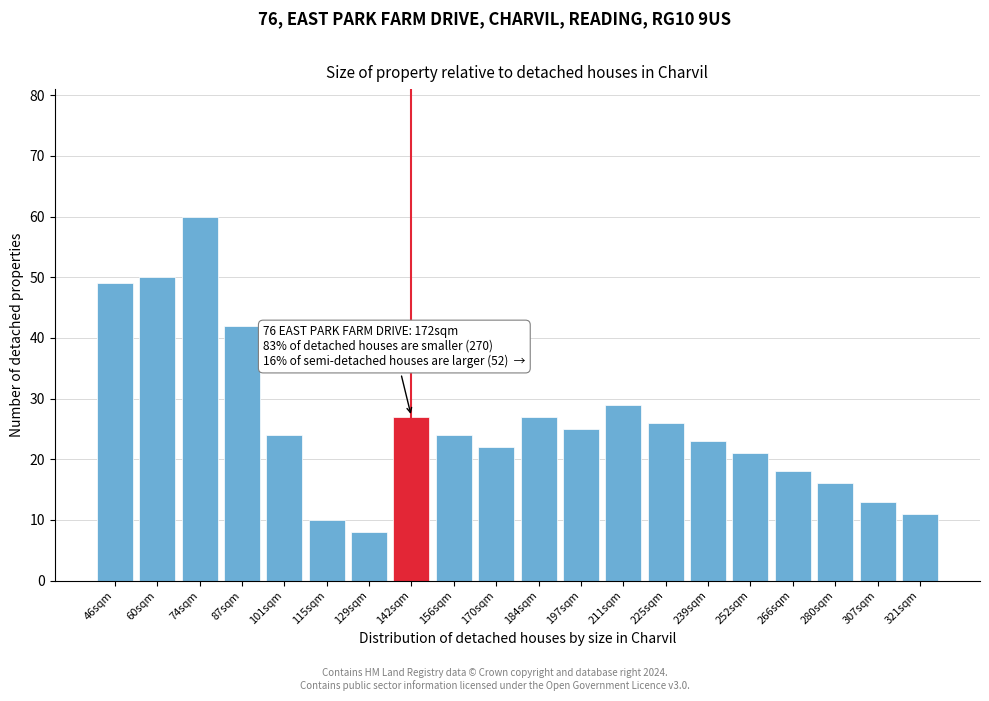

Reading right to left, extract all data points from this chart.

321sqm=11	307sqm=13	280sqm=16	266sqm=18	252sqm=21	239sqm=23	225sqm=26	211sqm=29	197sqm=25	184sqm=27	170sqm=22	156sqm=24	142sqm=27	129sqm=8	115sqm=10	101sqm=24	87sqm=42	74sqm=60	60sqm=50	46sqm=49